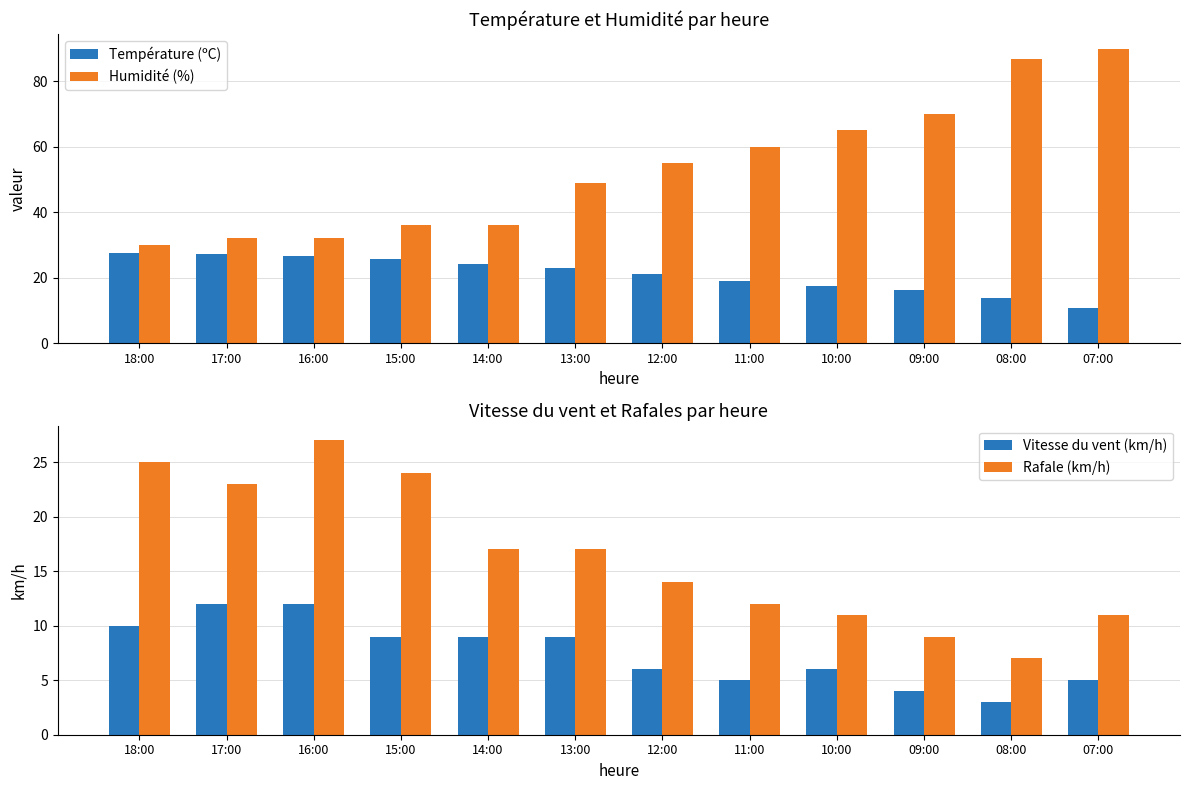

Is it true that Vitesse du vent (km/h) equals 2.2 at 11:00?

False